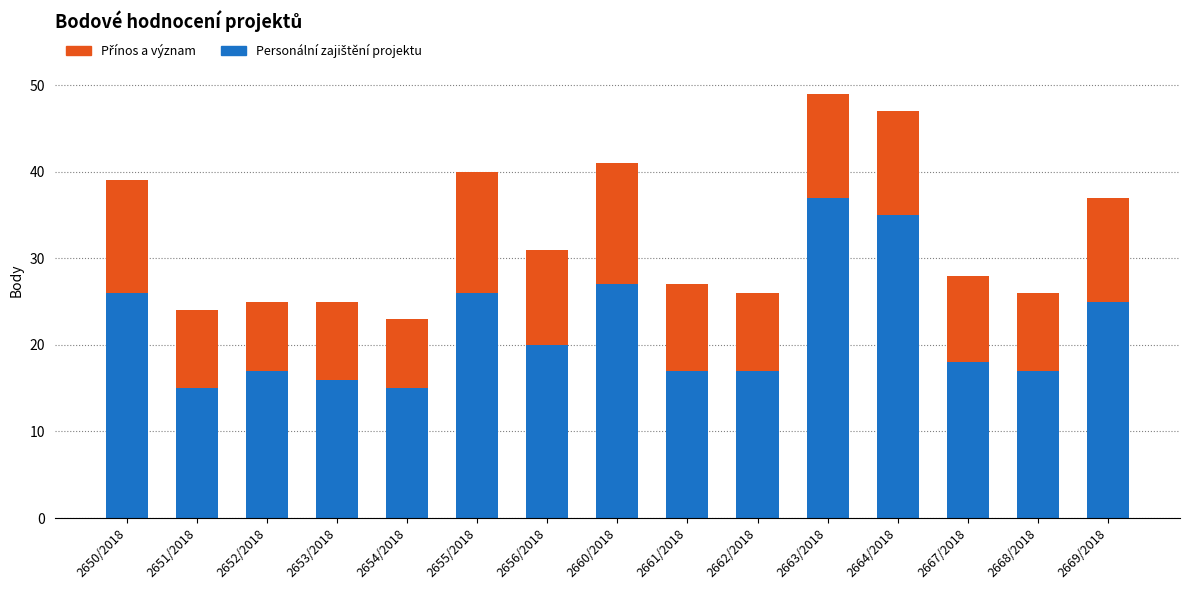

How many series are shown in this chart?

2